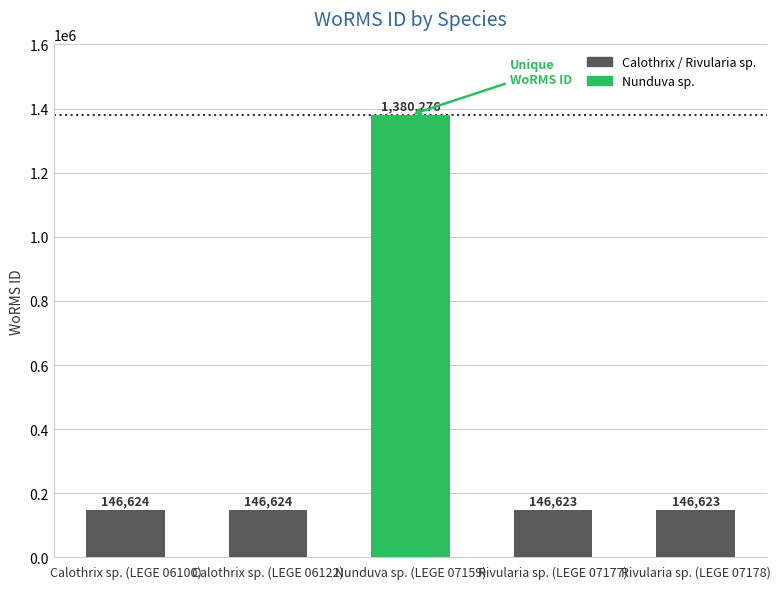

Which label corresponds to the largest value in the chart?

Nunduva sp. (LEGE 07159)